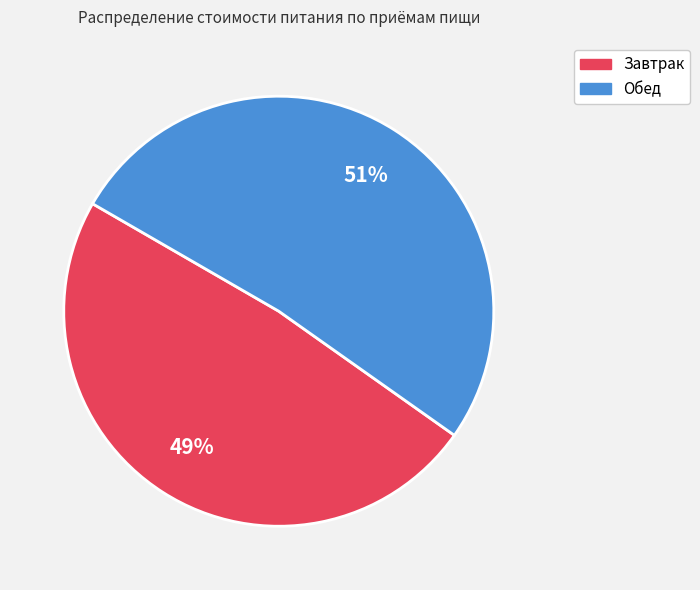

Which has a higher value, Завтрак or Обед?

Обед